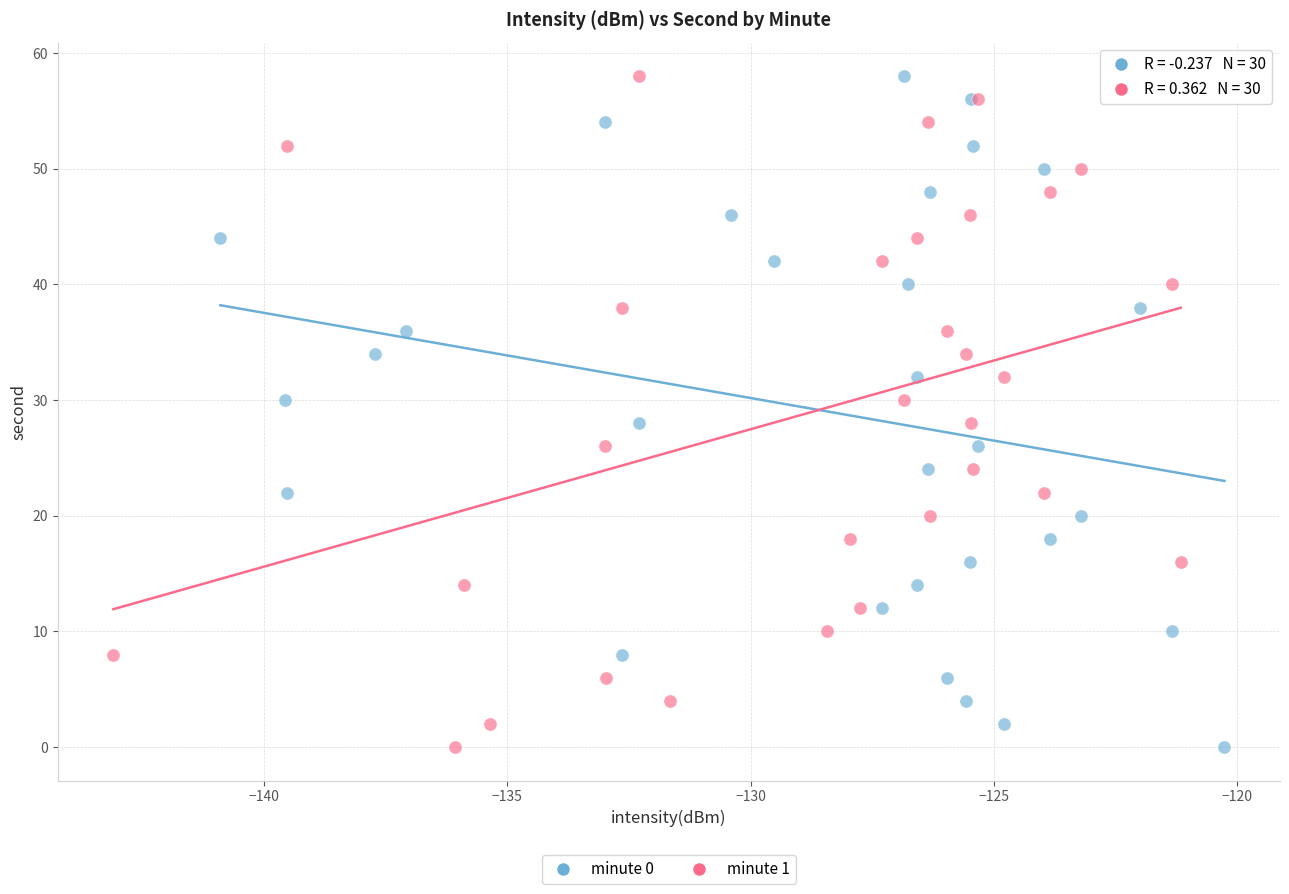

What are all the series names shown in the legend?

minute 0, minute 1